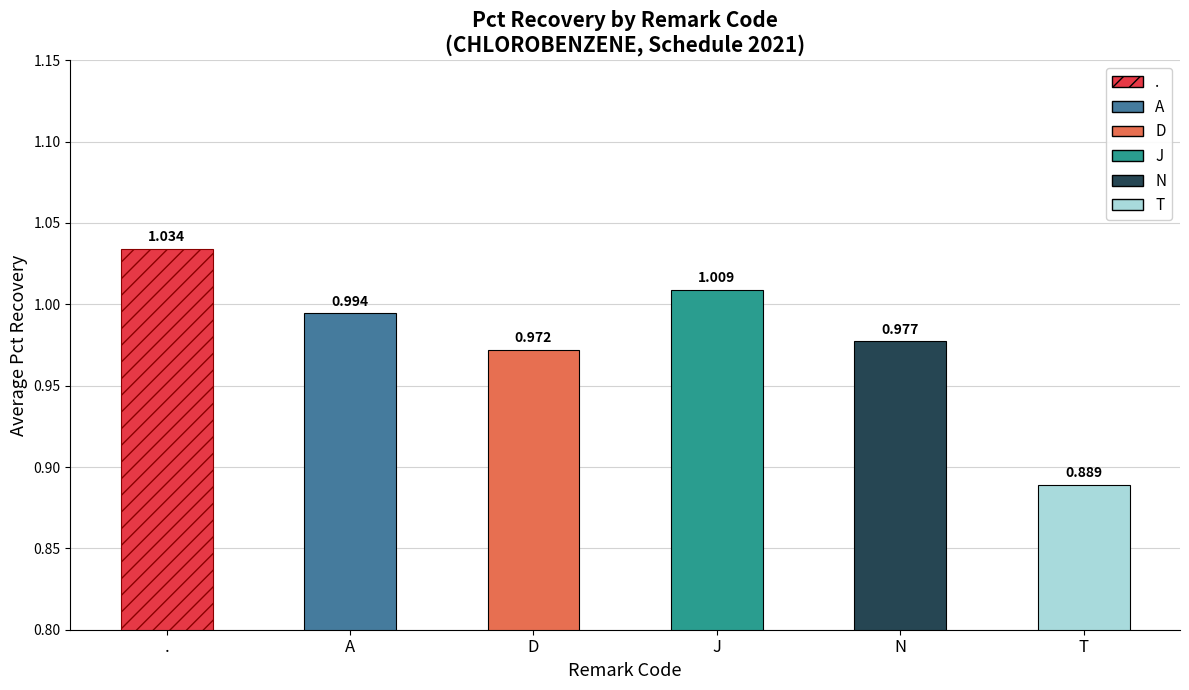

True or false: the data shows 1.6 at D.

False